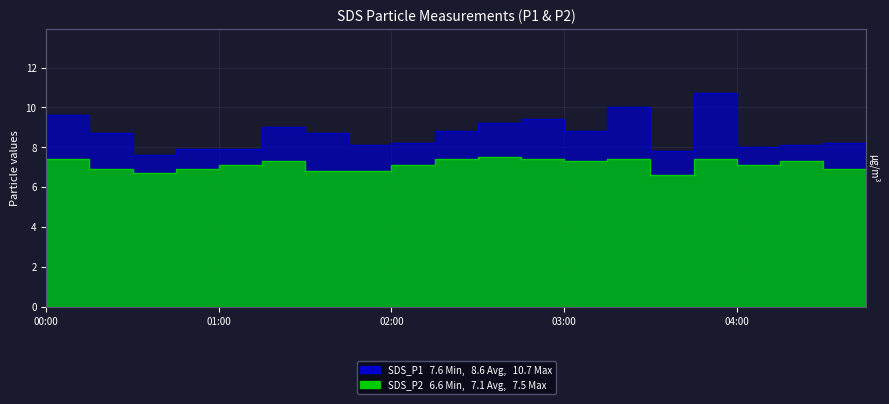

What is the difference between the SDS_P1 values at 03:45 and 01:00?

0.1